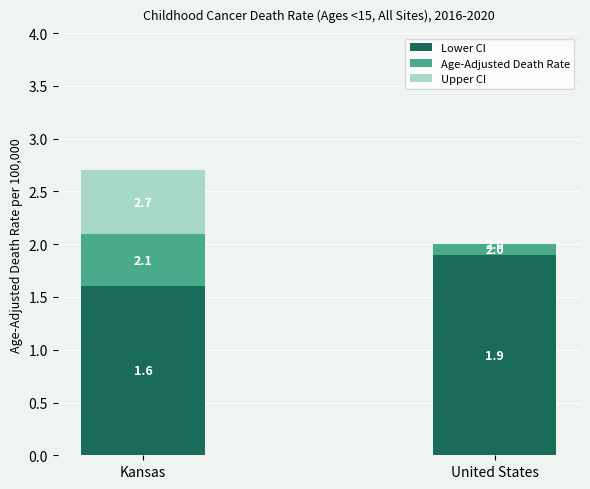

What are all the series names shown in the legend?

Lower CI, Age-Adjusted Death Rate, Upper CI